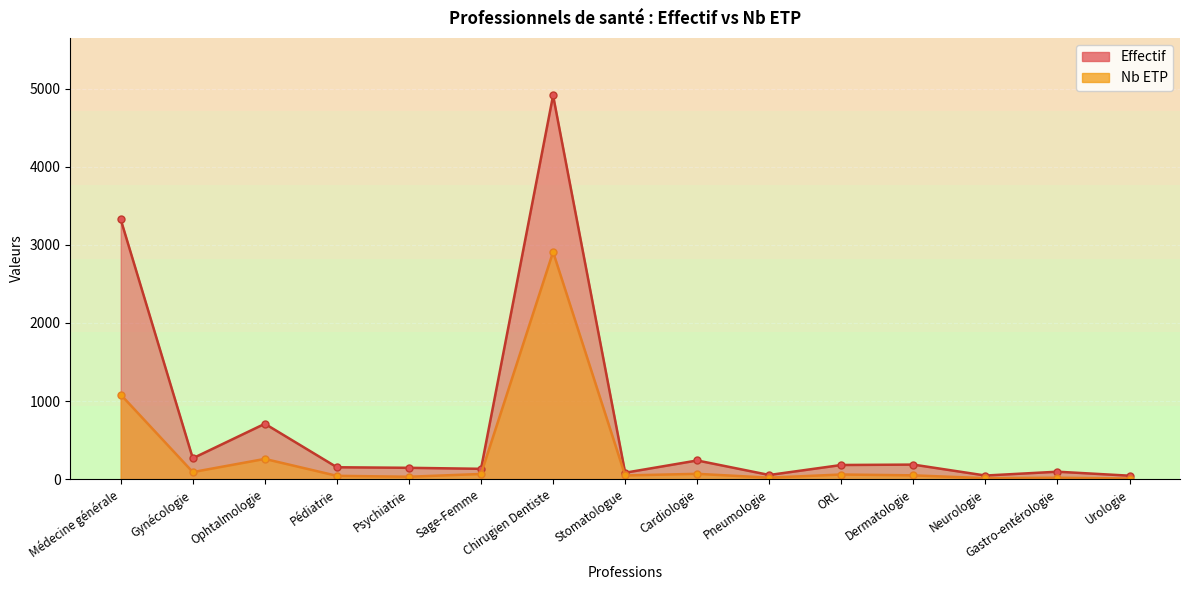

What is the difference between the Nb ETP values at Urologie and Psychiatrie?

23.1